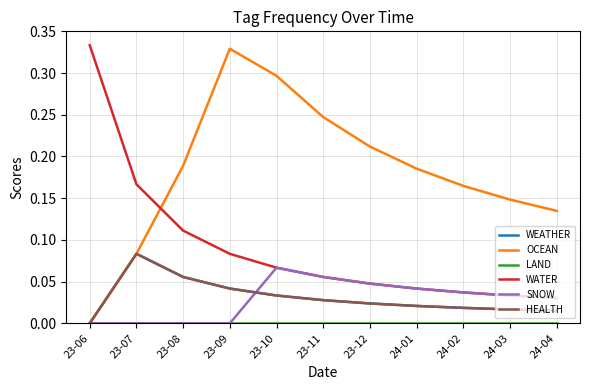

True or false: LAND has more than 1 interior local peaks.

False